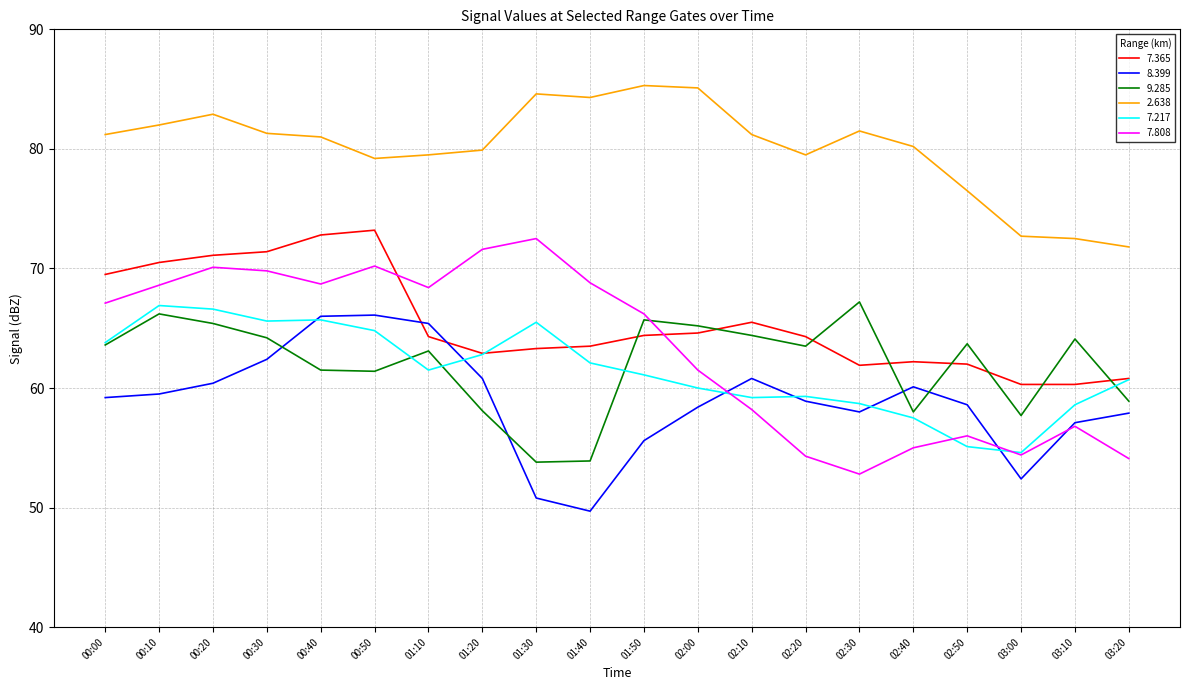

What is the total value across all series at 03:20?

364.2